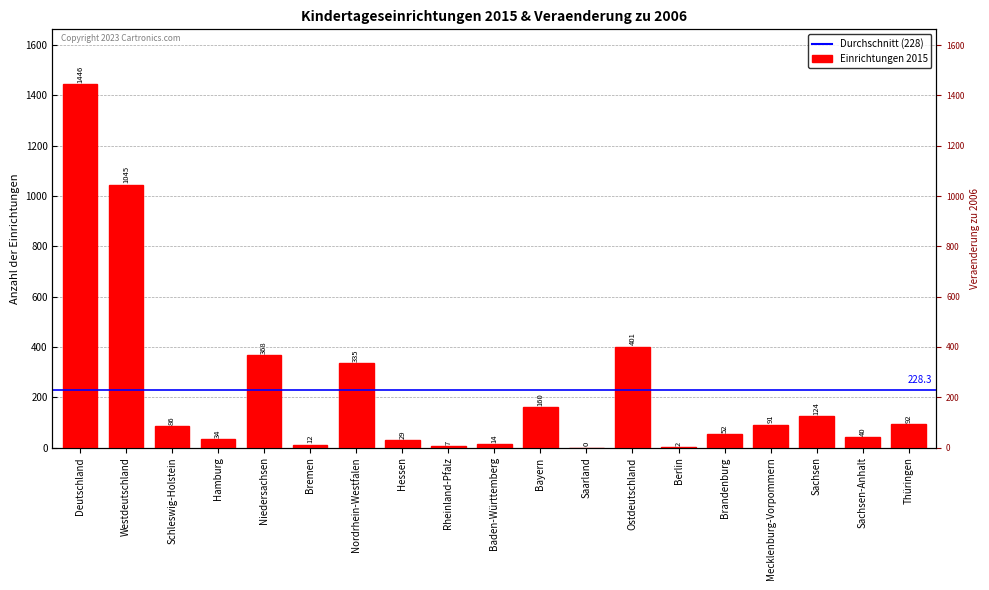

What is the change in value from Hamburg to Rheinland-Pfalz?

-27